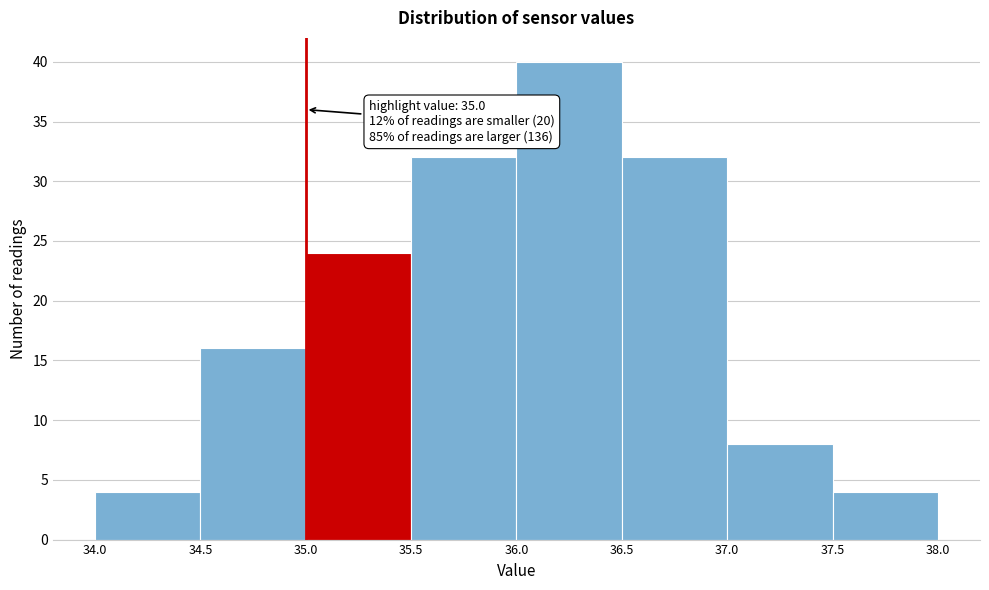

Over which range of the x-axis is the bar tallest?

36.0 to 36.5